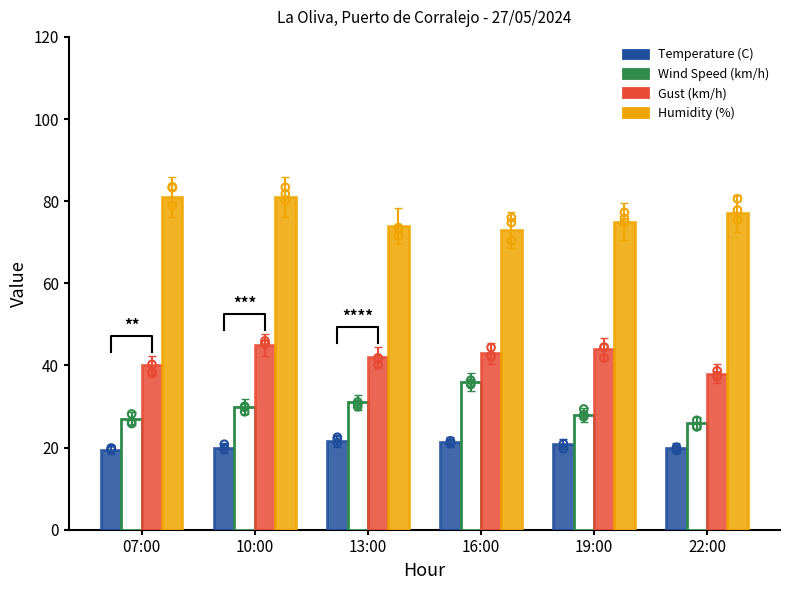

At how many categories does at least one series exceed 54?

6